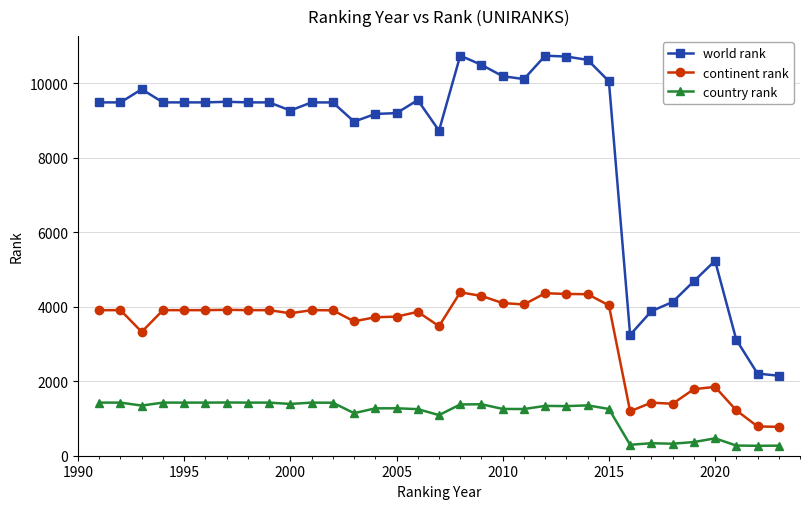

How many values in the country rank series are below 1331?

16